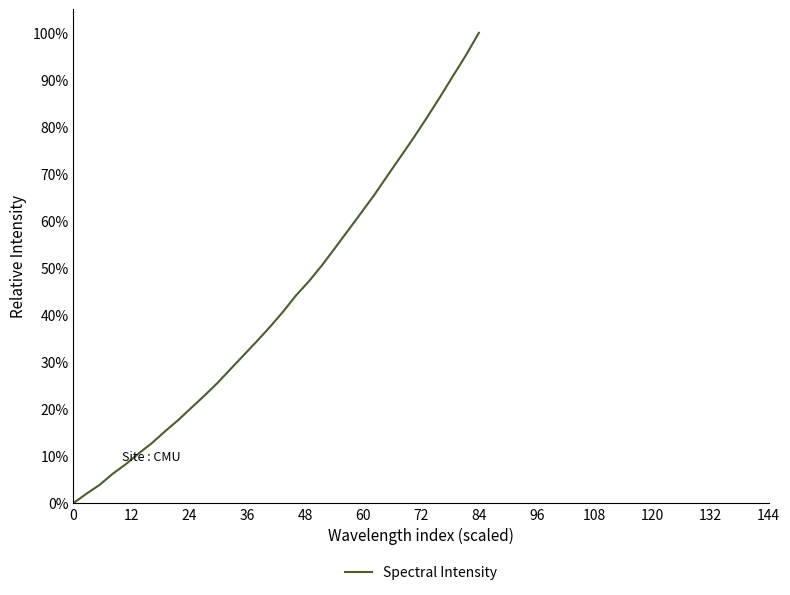

Does the chart display data point markers on the line(s)?

No